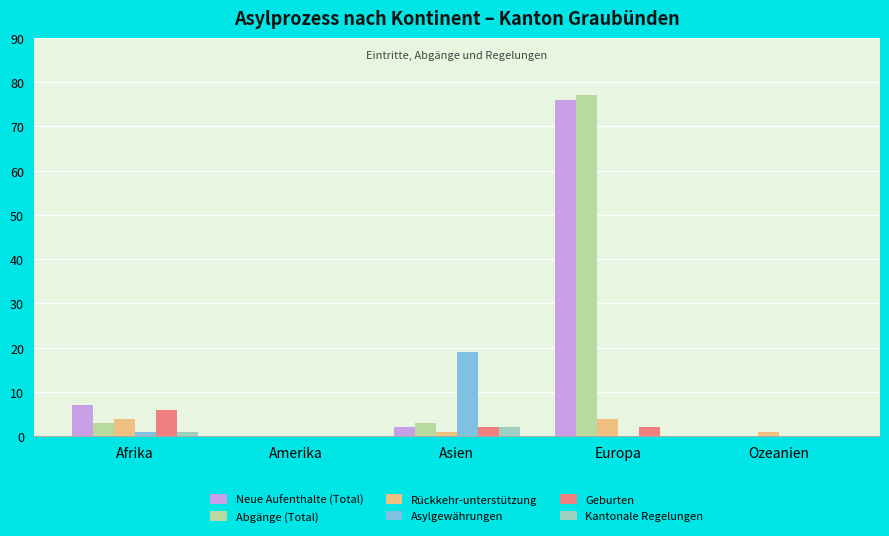

Reading left to right, transcribe all the data shown in this chart.

Neue Aufenthalte (Total): 7	0	2	76	0
Abgänge (Total): 3	0	3	77	0
Rückkehr-unterstützung: 4	0	1	4	1
Asylgewährungen: 1	0	19	0	0
Geburten: 6	0	2	2	0
Kantonale Regelungen: 1	0	2	0	0